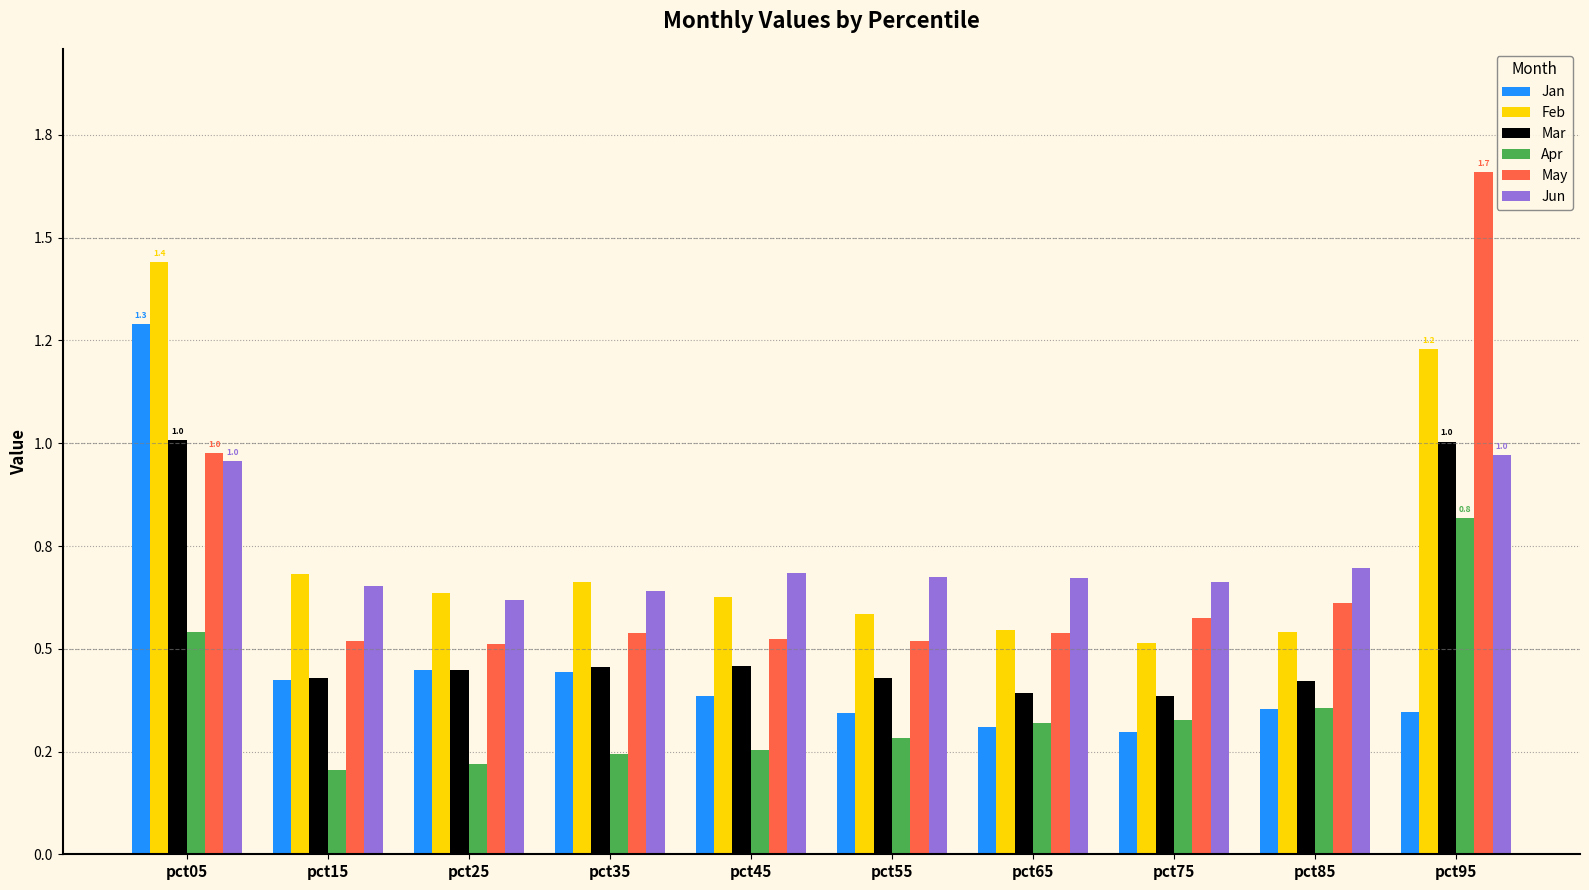

Are the bars grouped side by side (vs. stacked)?

Yes